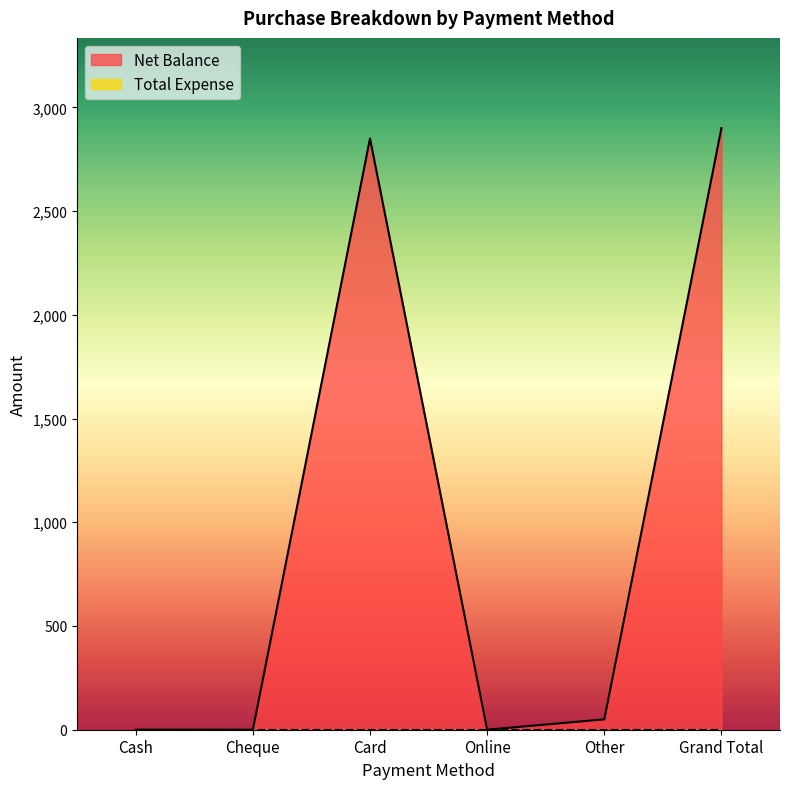

What is the value of the 5th point from the left?

50